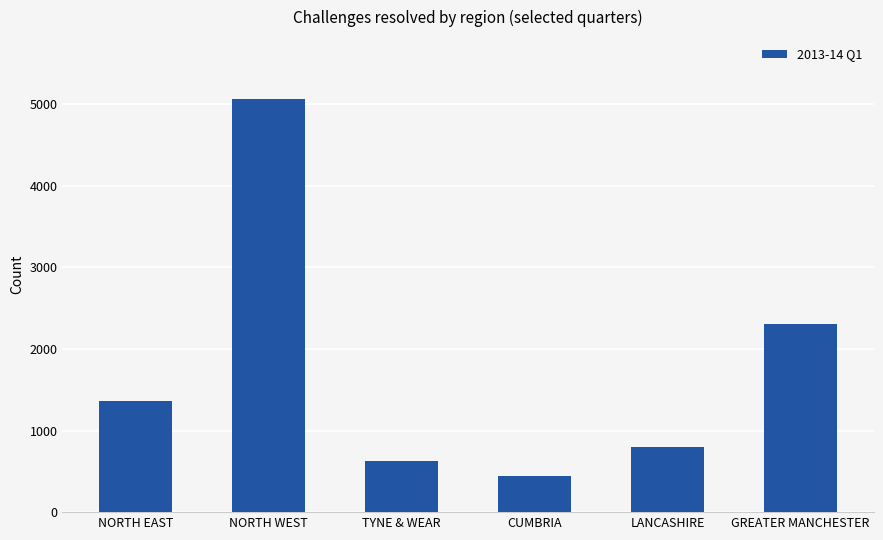

What is the difference between the values at TYNE & WEAR and NORTH EAST?

730